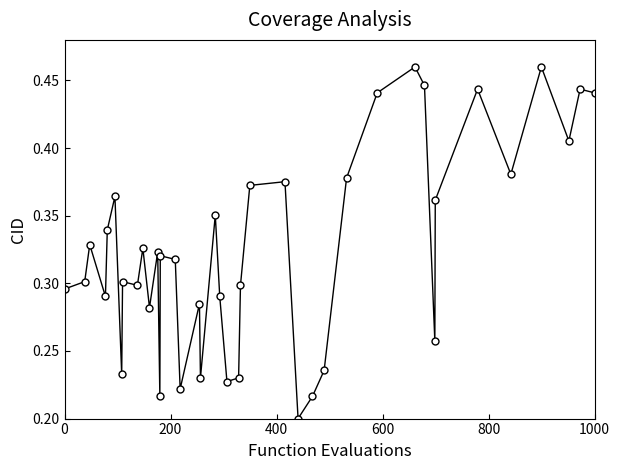

How many values are between 0 and 1?

40